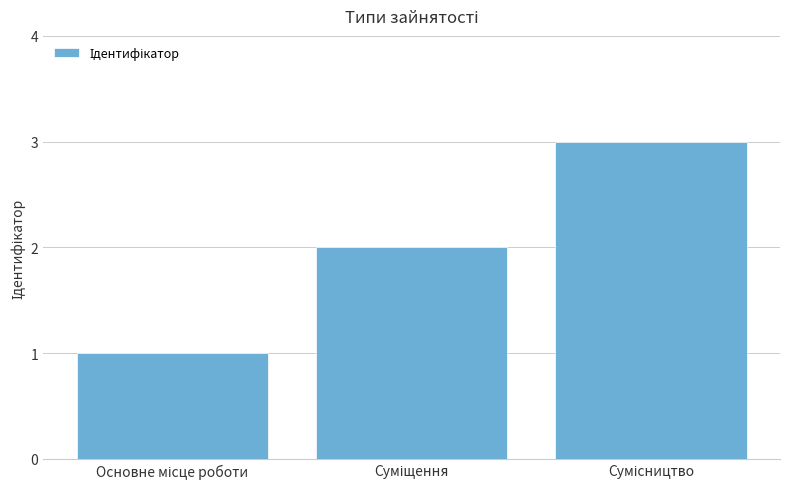

What is the maximum value shown in the chart?

3